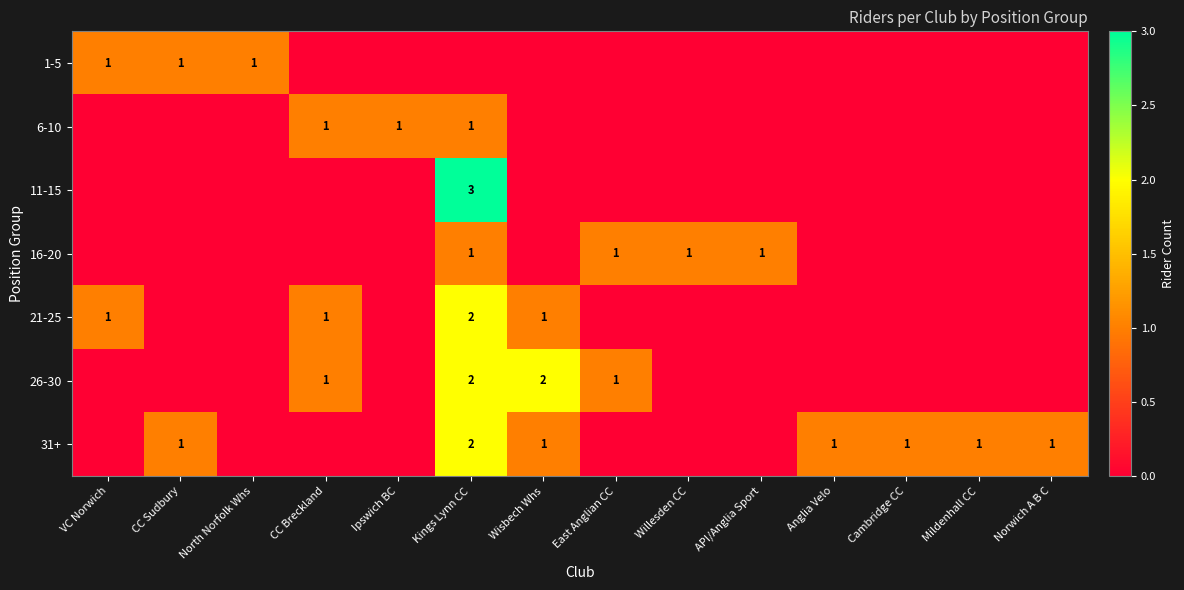

Count the number of categories in the chart.

14